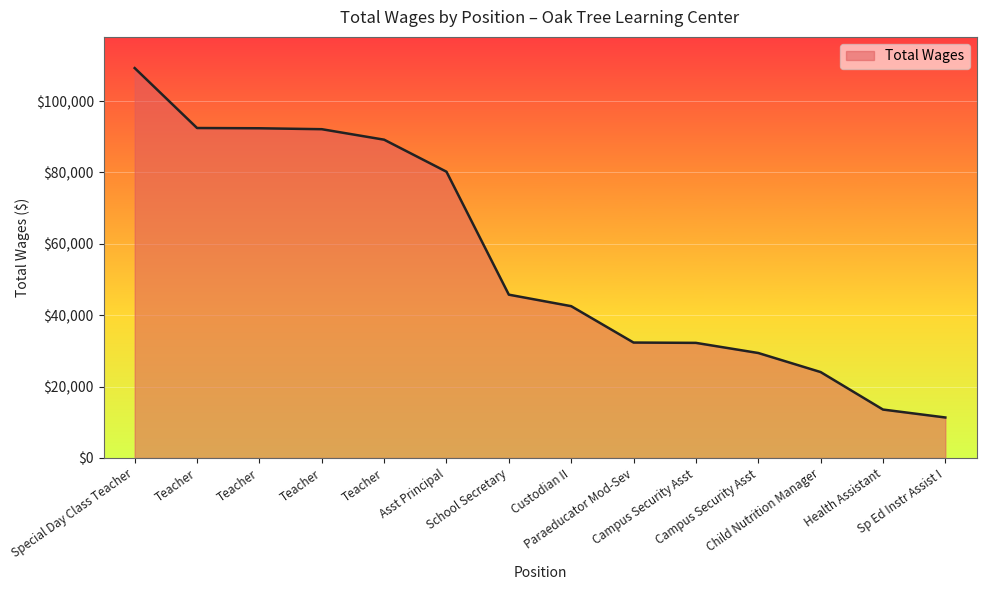

What is the sum of all values?

786967